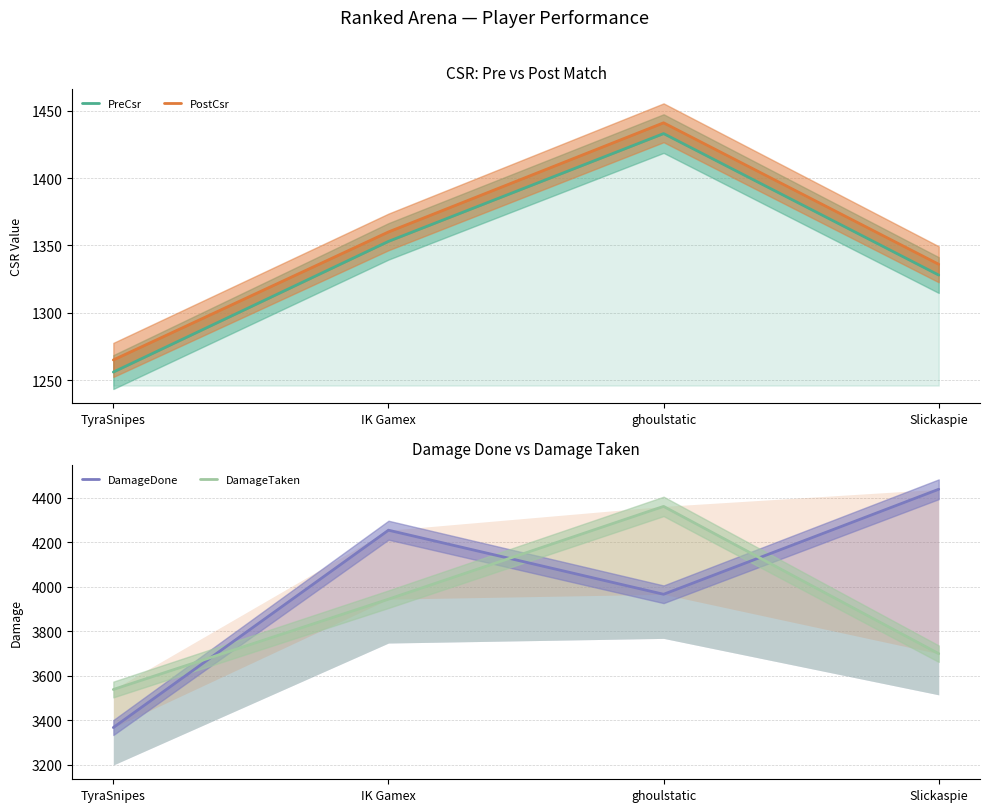

What is the value of the PreCsr point at the 2nd from the left?

1353